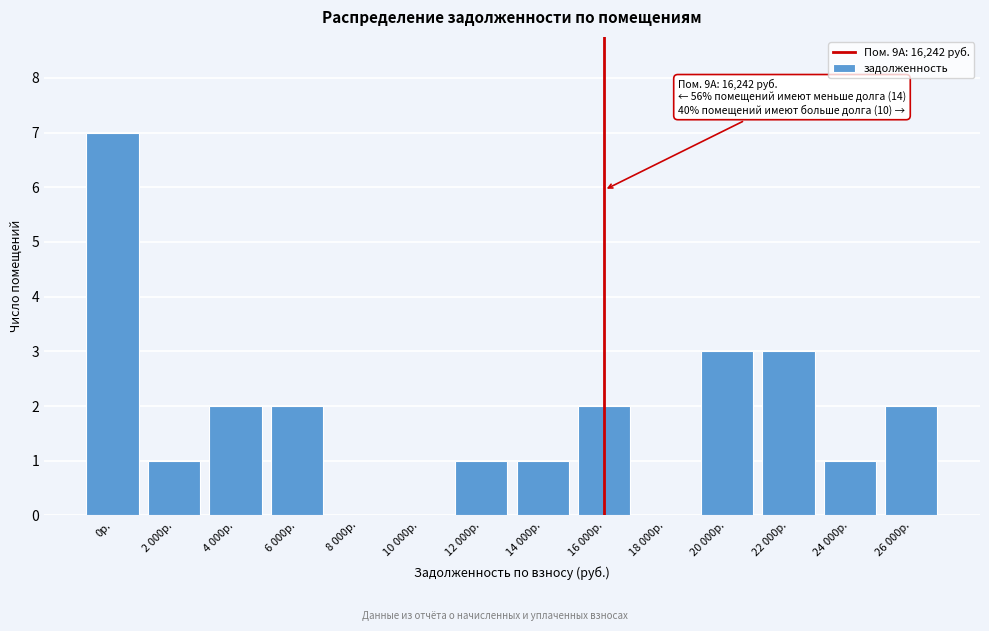

Reading left to right, list all the values displayed in this chart.

0р.=7	2 000р.=1	4 000р.=2	6 000р.=2	8 000р.=0	10 000р.=0	12 000р.=1	14 000р.=1	16 000р.=2	18 000р.=0	20 000р.=3	22 000р.=3	24 000р.=1	26 000р.=2